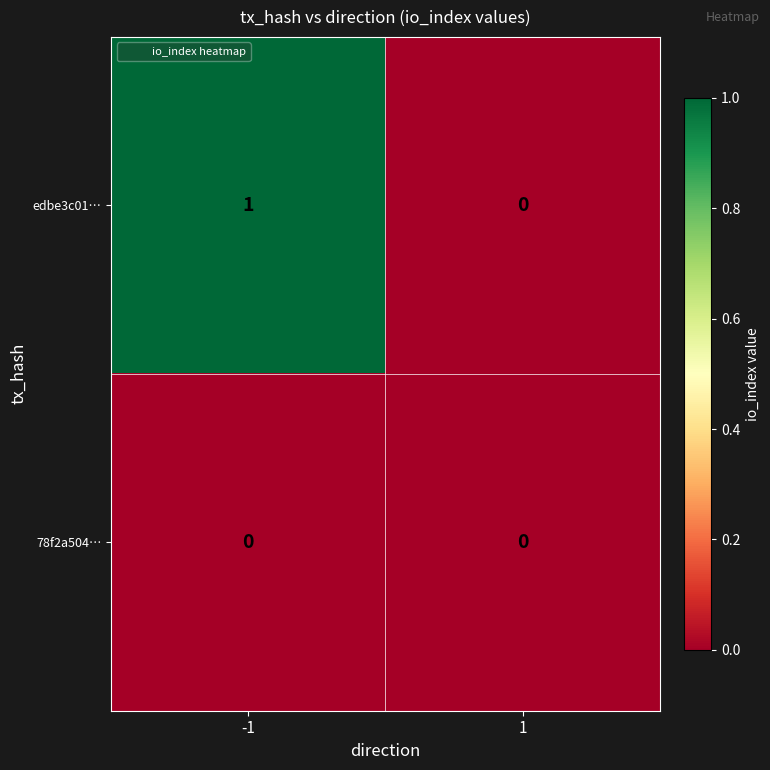

Reading left to right, transcribe all the data shown in this chart.

edbe3c01…: 1	0
78f2a504…: 0	0